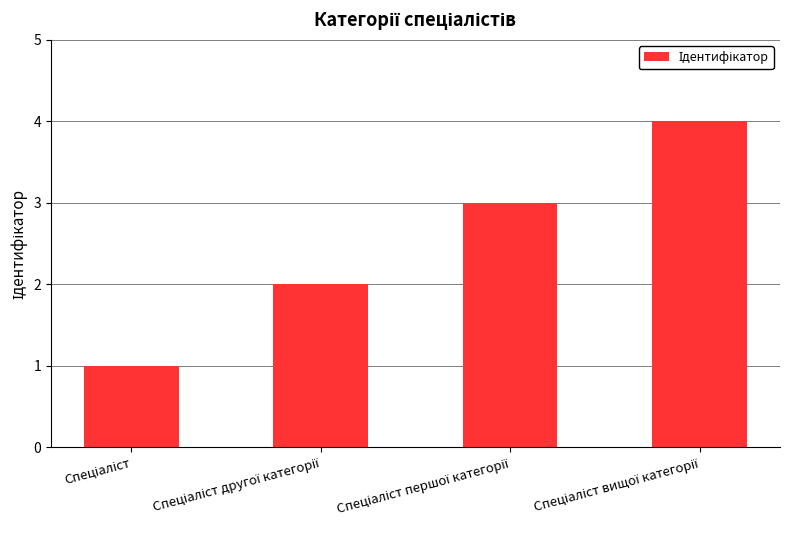

What is the sum of all values?

10